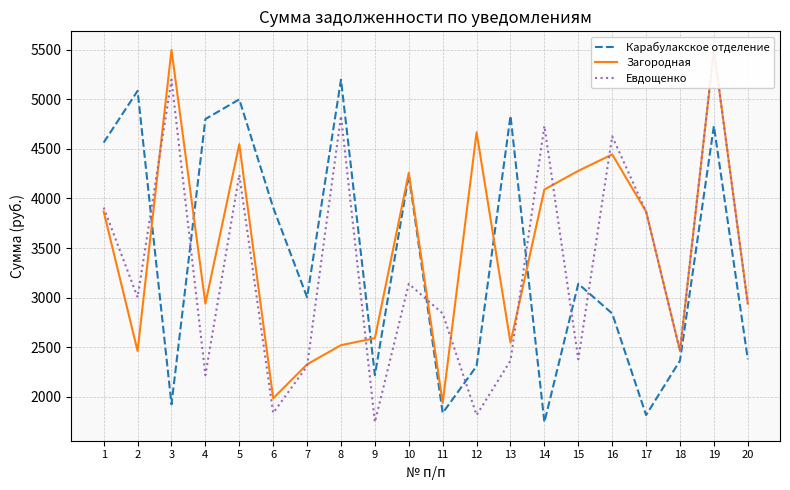

Between 8 and 11, which series saw the biggest shift?

Карабулакское отделение